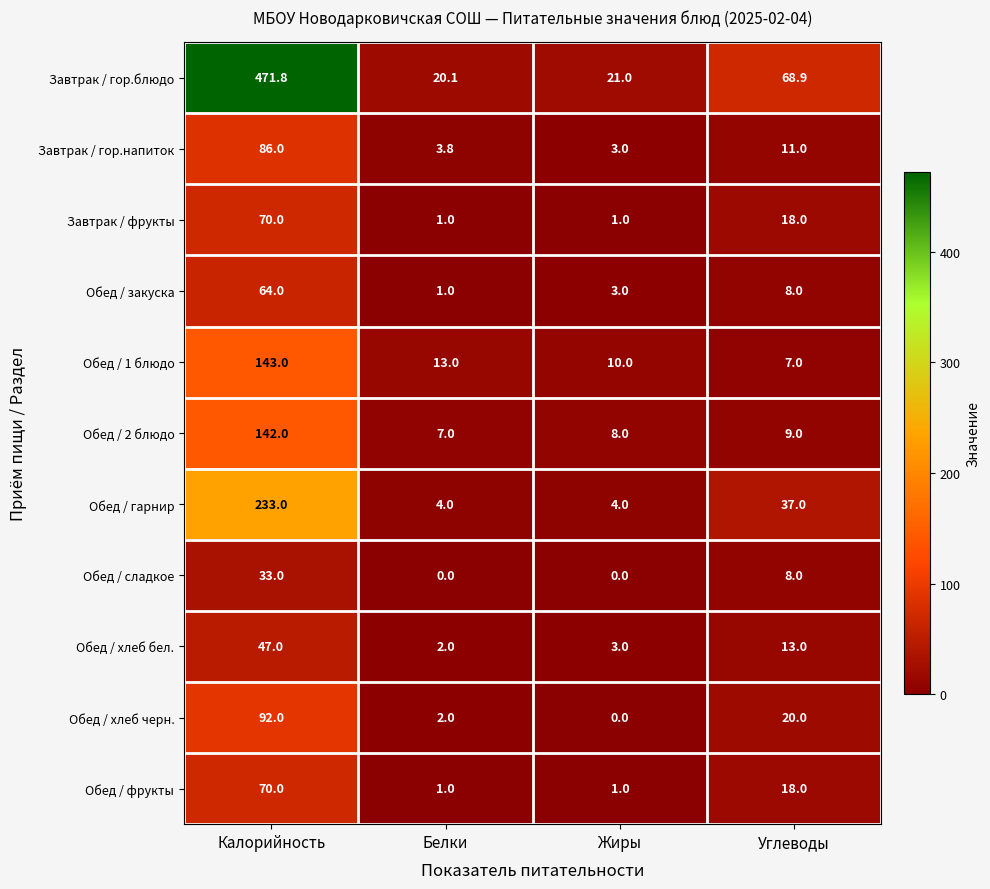

What is the total value across all series at Жиры?

54.0